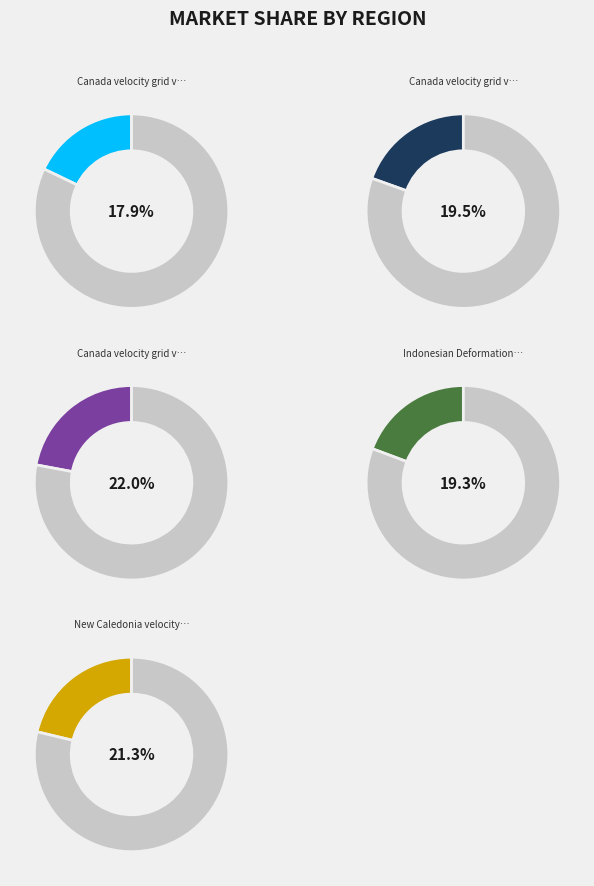

Which has a higher value, Canada velocity grid v7 or Indonesian Deformation Model 2020?

Canada velocity grid v7